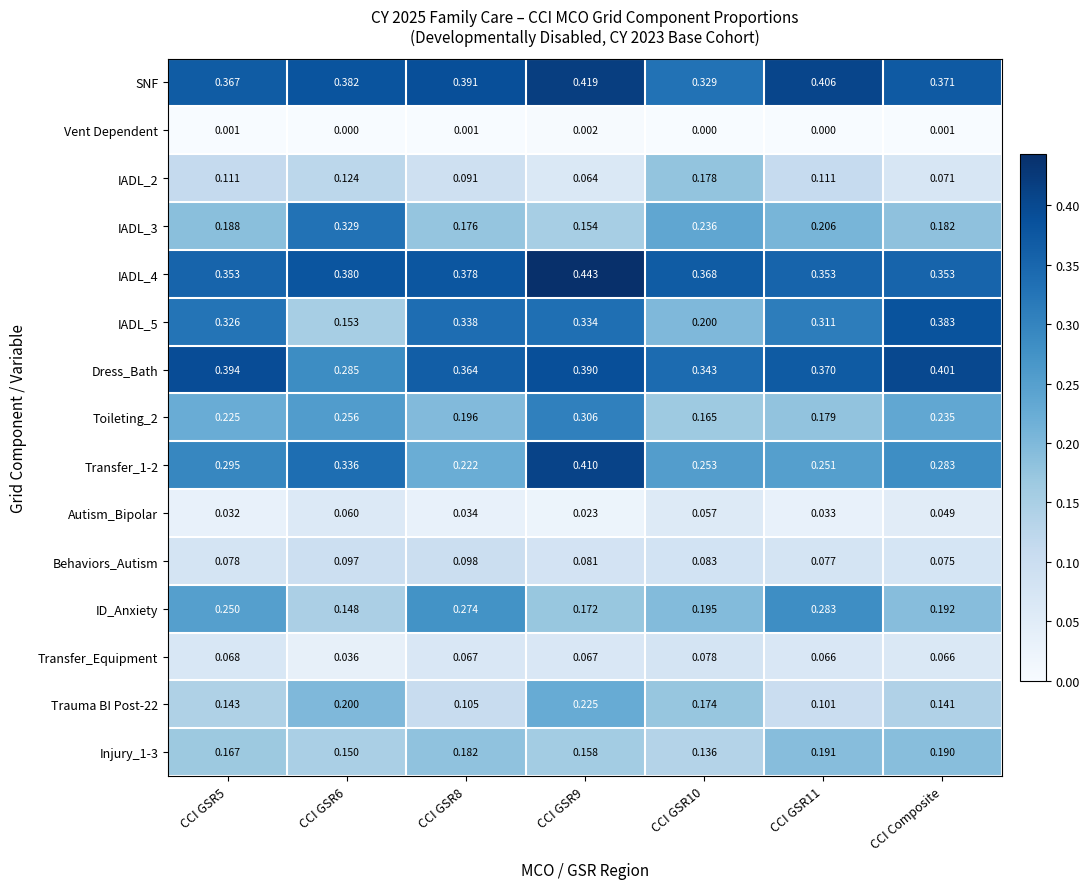

Which series has the largest total across all categories?

SNF